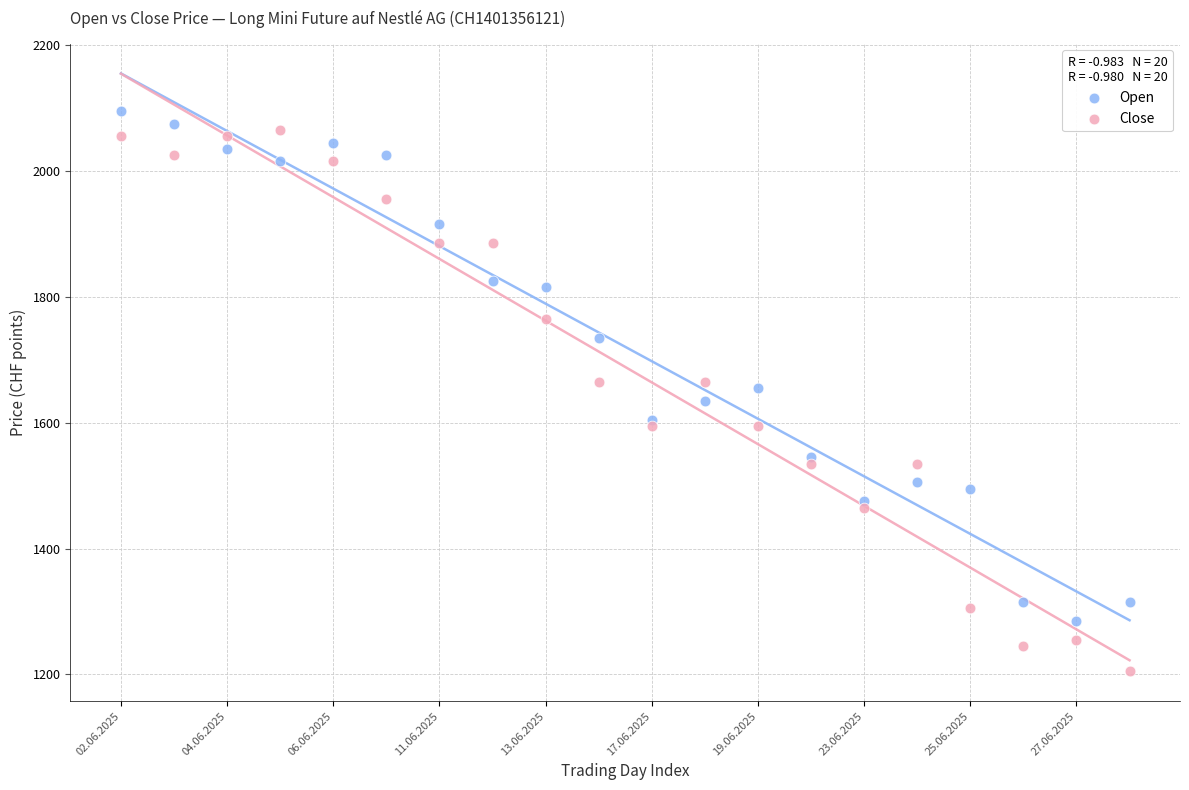

Which series contains the lowest Y value?

Close